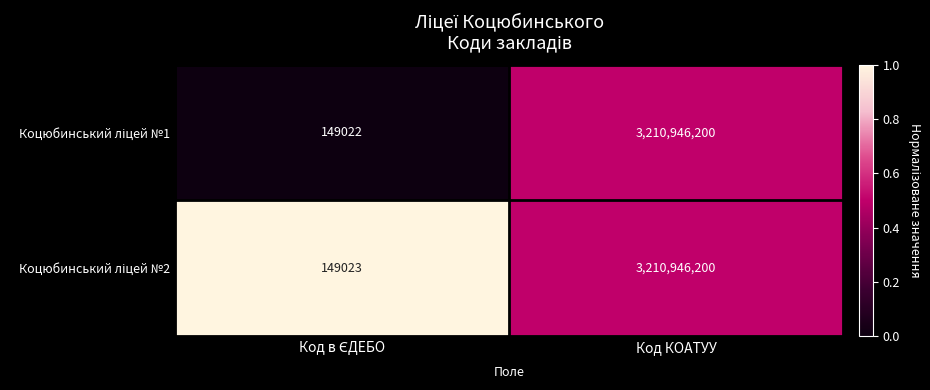

At which category is the sum across all series the highest?

Код КОАТУУ